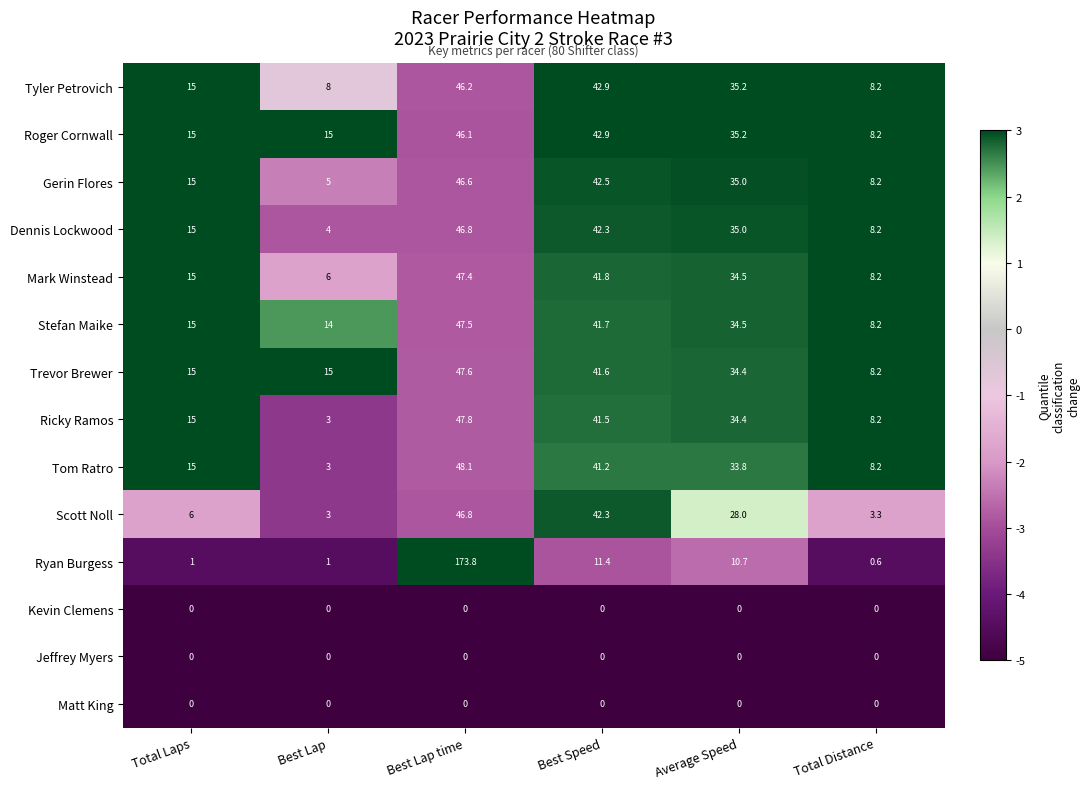

At which category is the sum across all series the highest?

Best Lap time